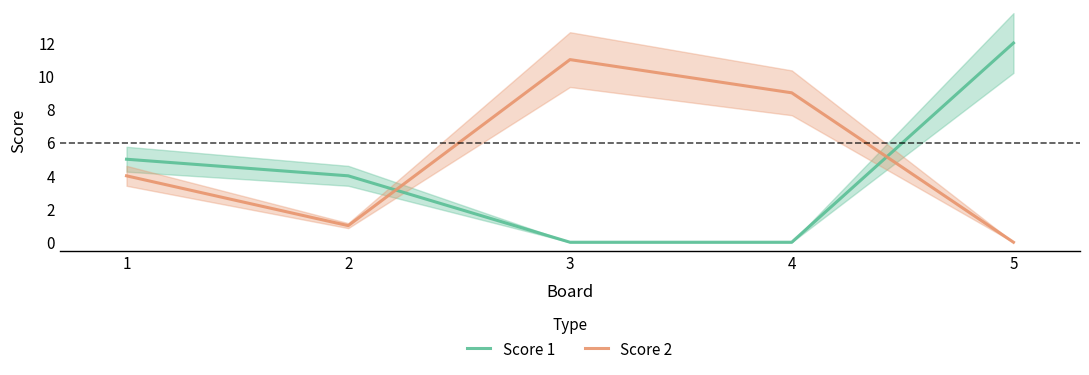

The Score 2 series shows -4 at 5. True or false?

False